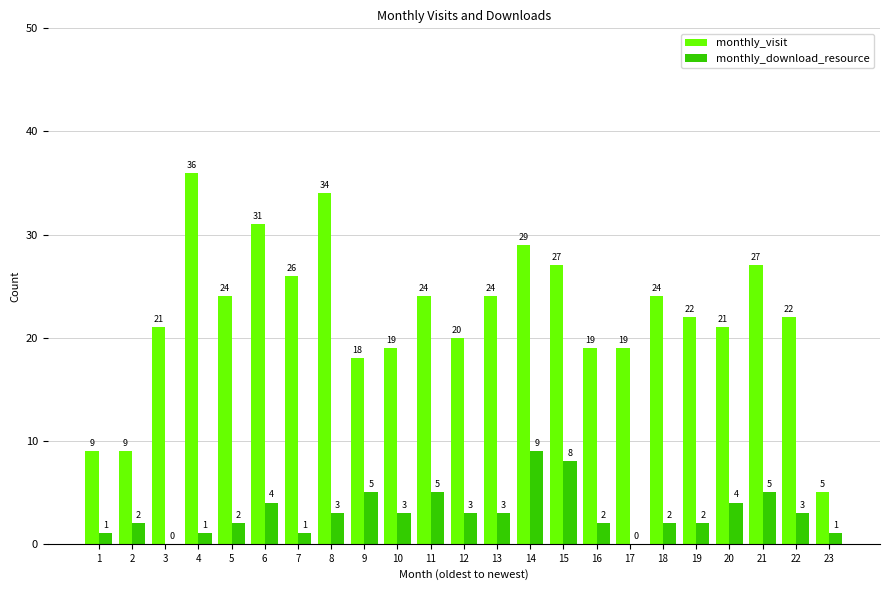

Reading left to right, extract all data points from this chart.

monthly_visit: 1=9	2=9	3=21	4=36	5=24	6=31	7=26	8=34	9=18	10=19	11=24	12=20	13=24	14=29	15=27	16=19	17=19	18=24	19=22	20=21	21=27	22=22	23=5
monthly_download_resource: 1=1	2=2	3=0	4=1	5=2	6=4	7=1	8=3	9=5	10=3	11=5	12=3	13=3	14=9	15=8	16=2	17=0	18=2	19=2	20=4	21=5	22=3	23=1